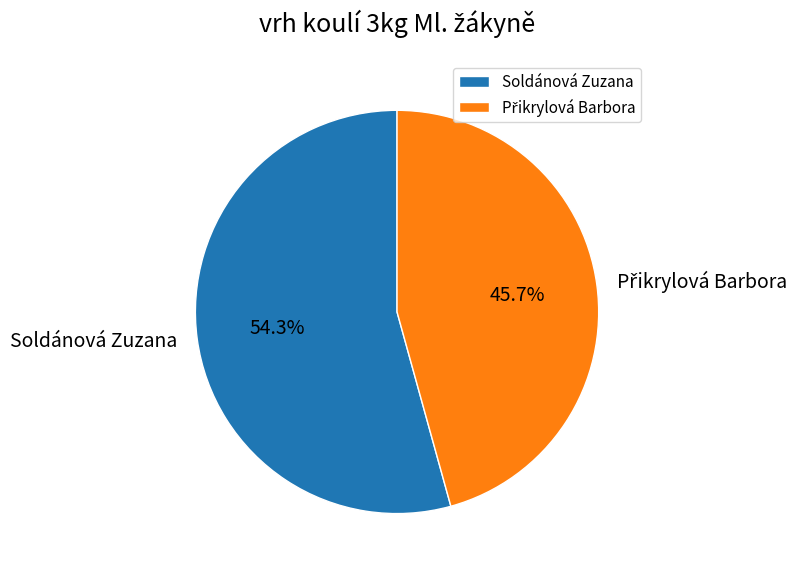

Is there any slice that represents more than half of the pie?

Yes